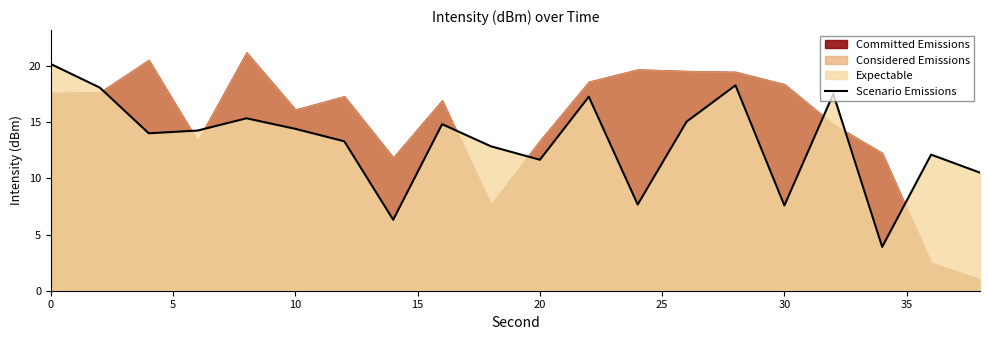

Does the chart display data point markers on the line(s)?

No